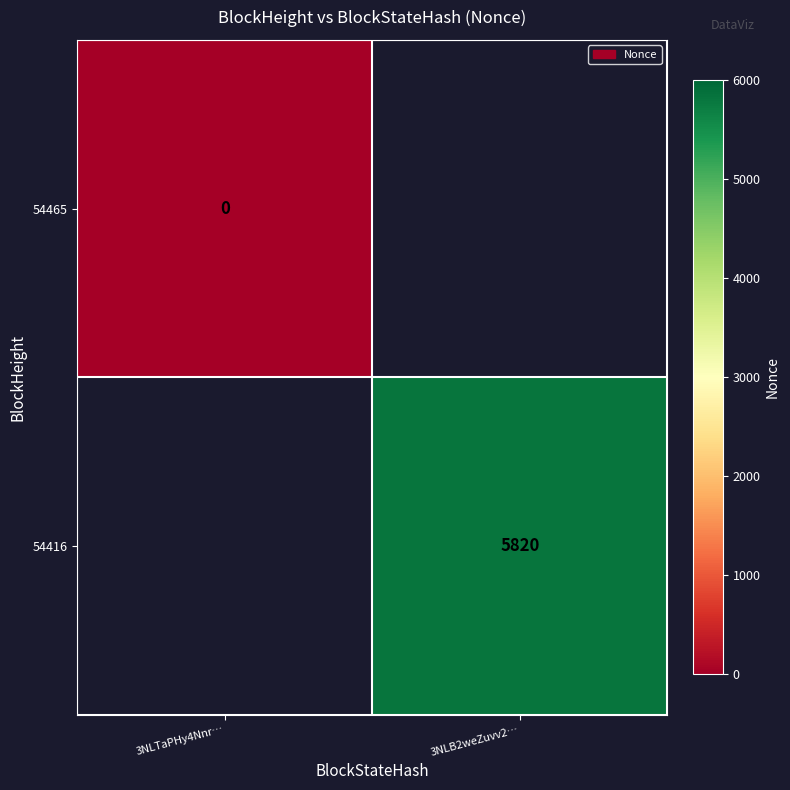

Is it true that 54416 equals 5820 at 3NLB2weZuvv2…?

True